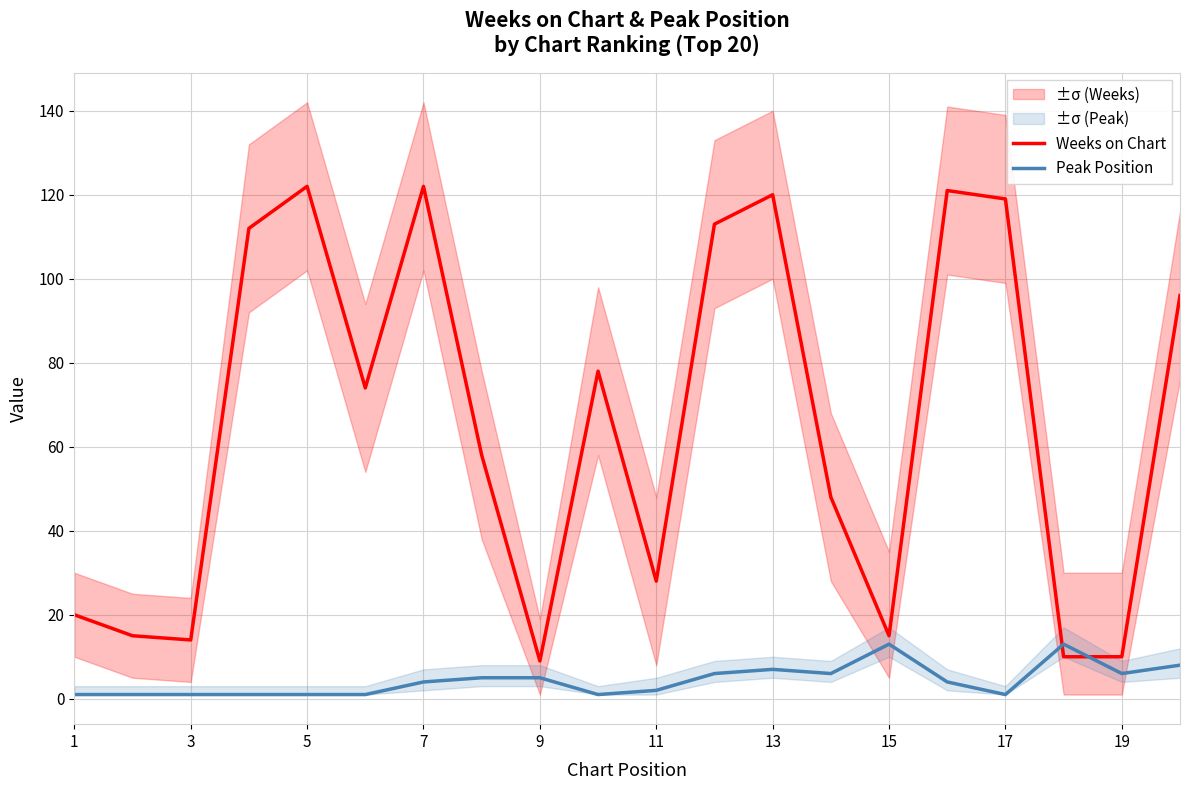

Is it true that Weeks on Chart equals 2 at 9?

False